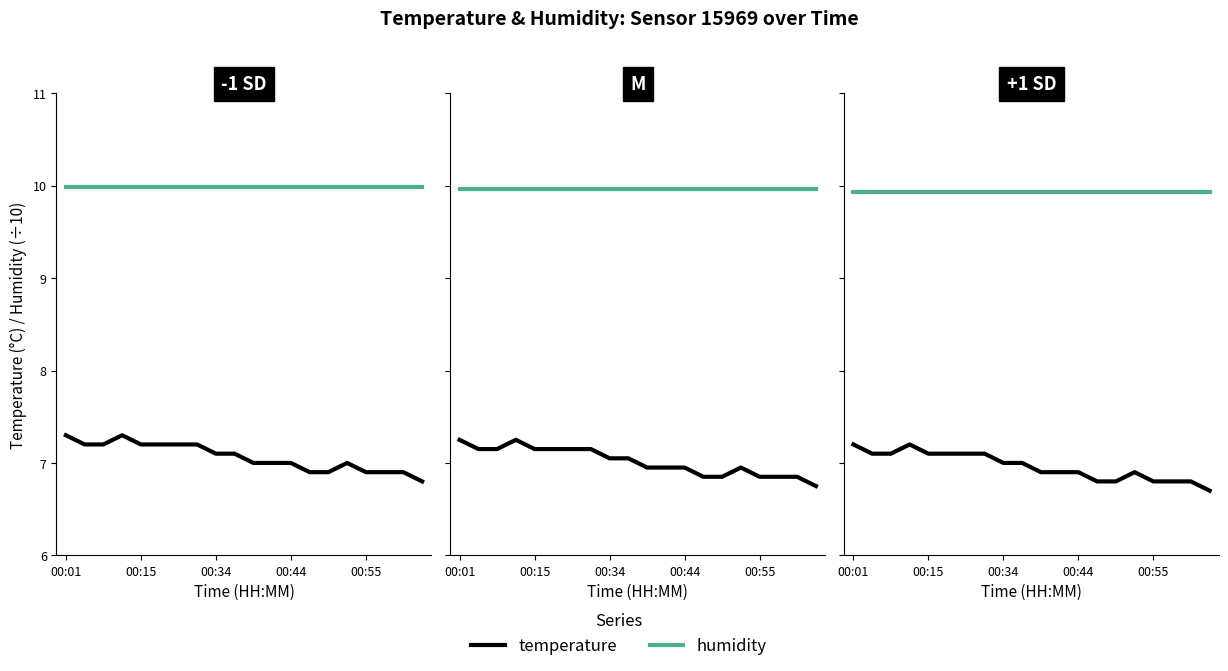

Is the value of humidity at 16 greater than the value of temperature at 5?

Yes